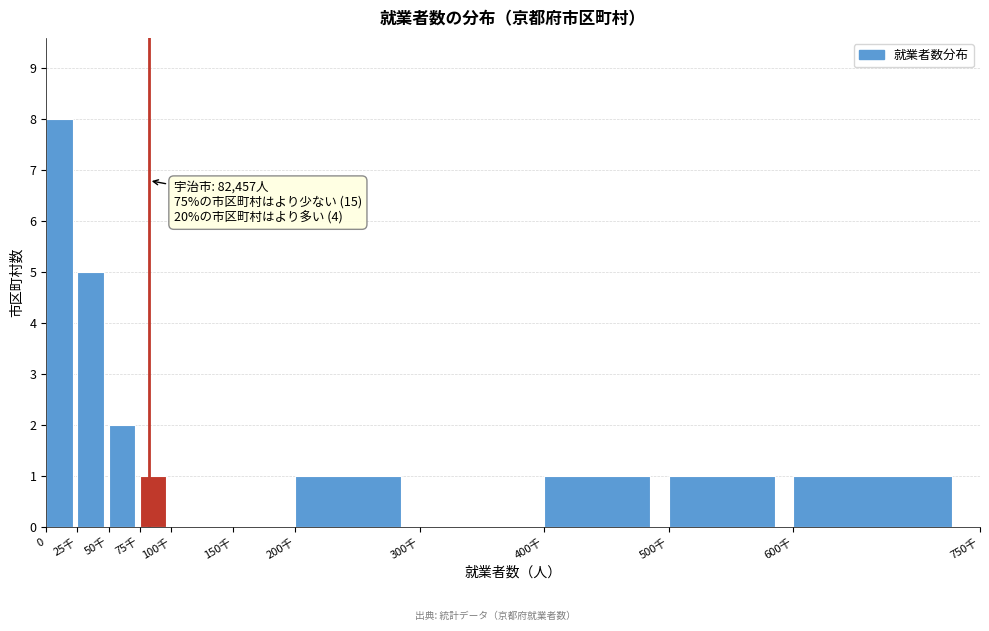

Reading right to left, what are all the values shown in this chart?

600千=1	500千=1	400千=1	300千=0	200千=1	150千=0	100千=0	75千=1	50千=2	25千=5	0=8